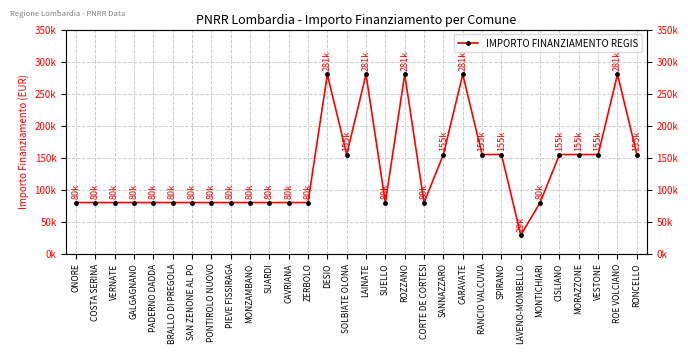

How many lines are shown in the chart?

1